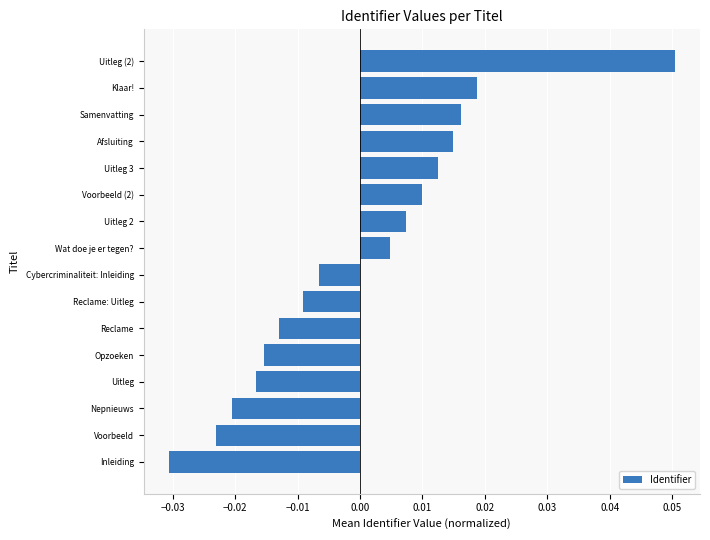

At which label is the value closest to 0?

Wat doe je er tegen?